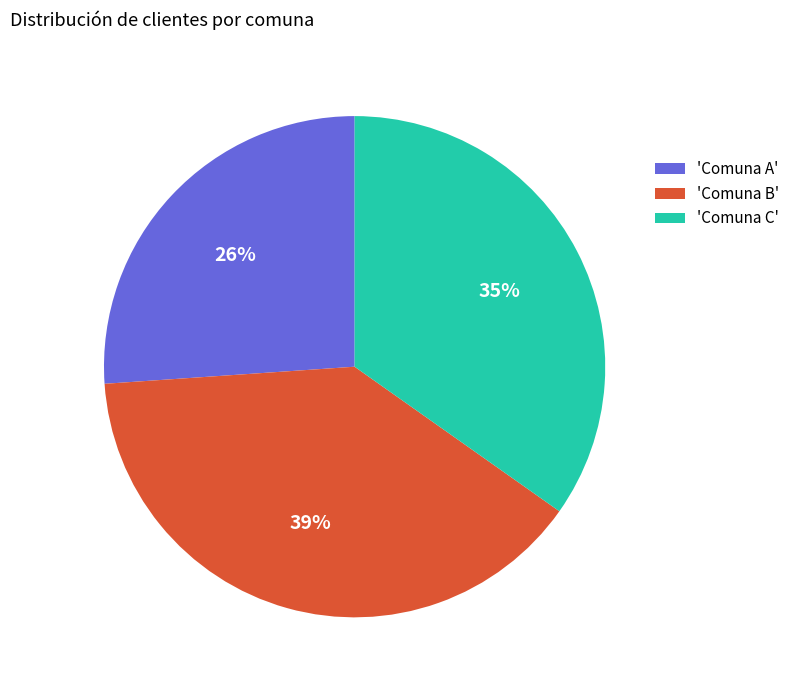

The 'Comuna A' slice represents 38% of the pie. True or false?

False